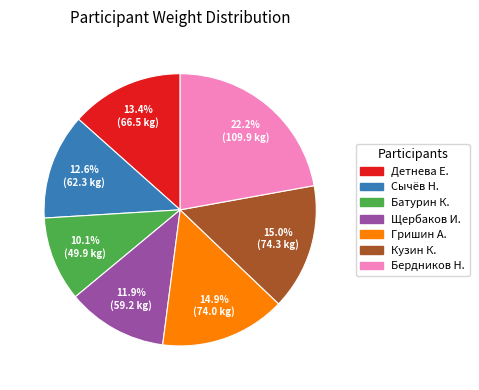

Is there a majority slice in this chart?

No